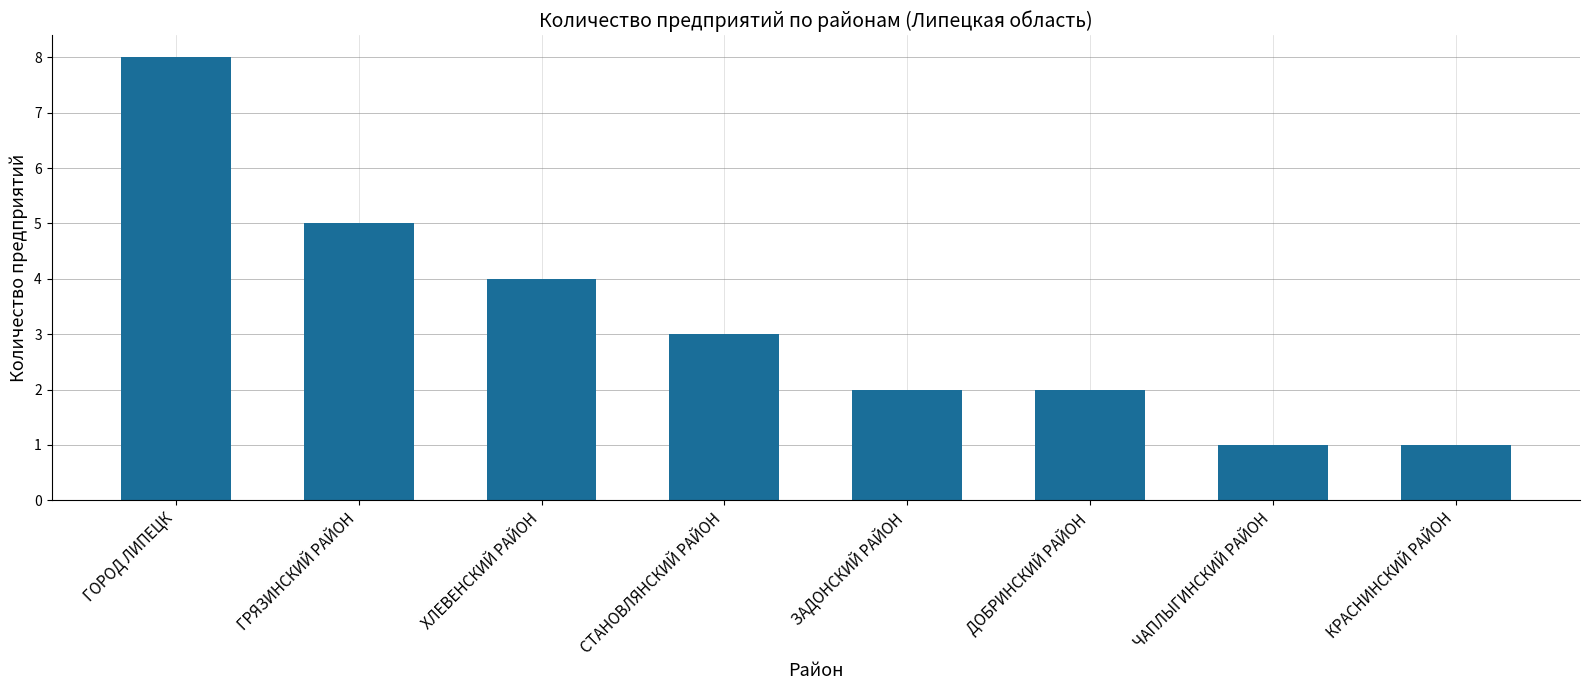

Reading left to right, extract all data points from this chart.

8	5	4	3	2	2	1	1